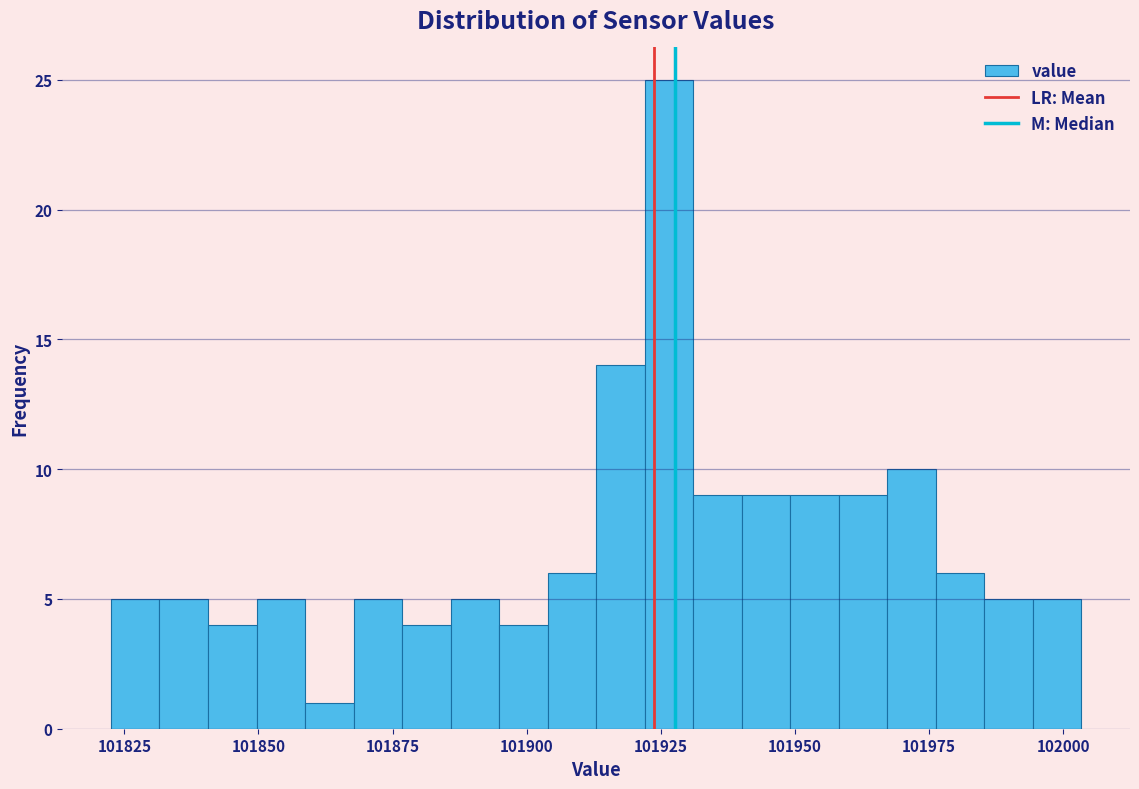

Read against the x-axis, roughly where is the centre of the tallest bar?

101925